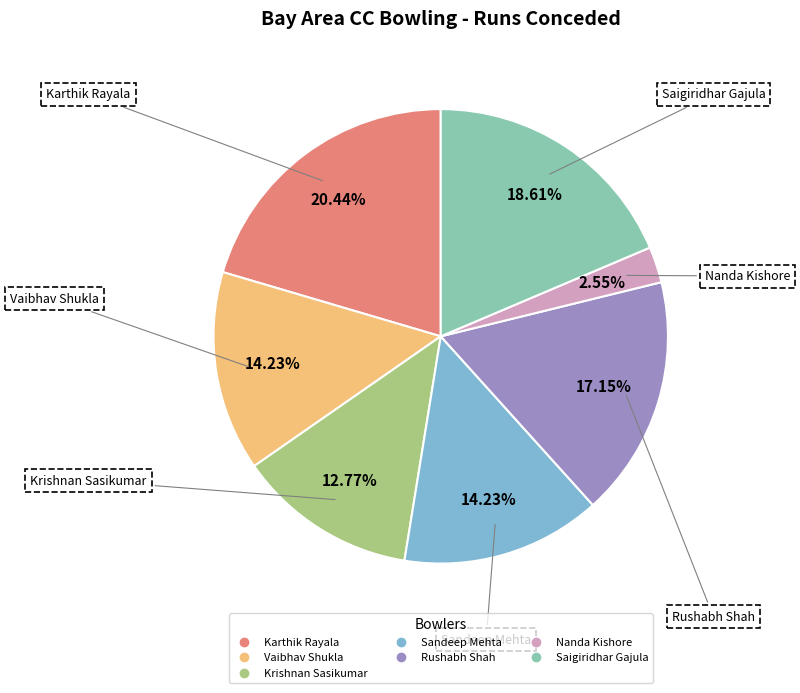

What is the smallest slice in the pie chart?

Nanda Kishore